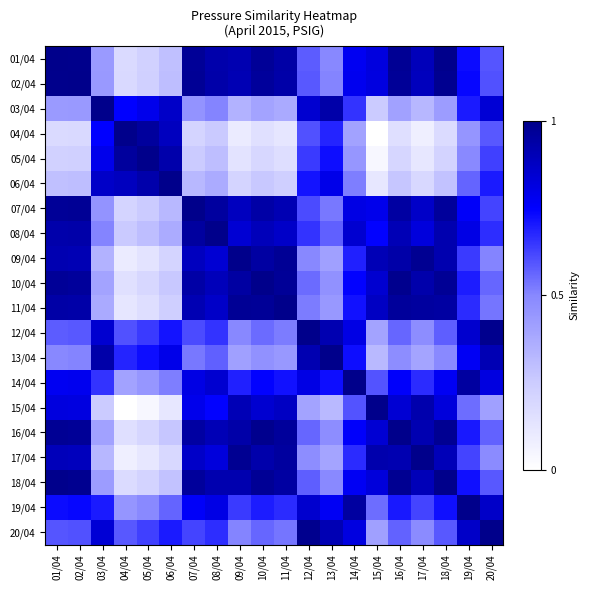

What is the total value across all series at 04/04?

7.9